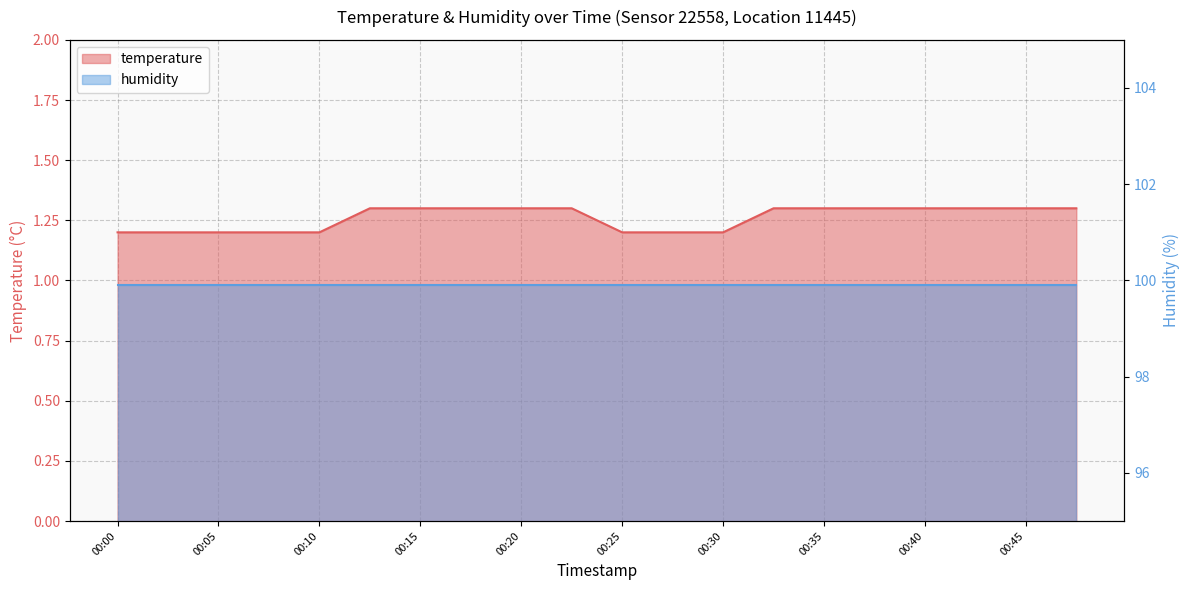

Approximately how many times larger is the value at 00:40 compared to 00:37?

1.0